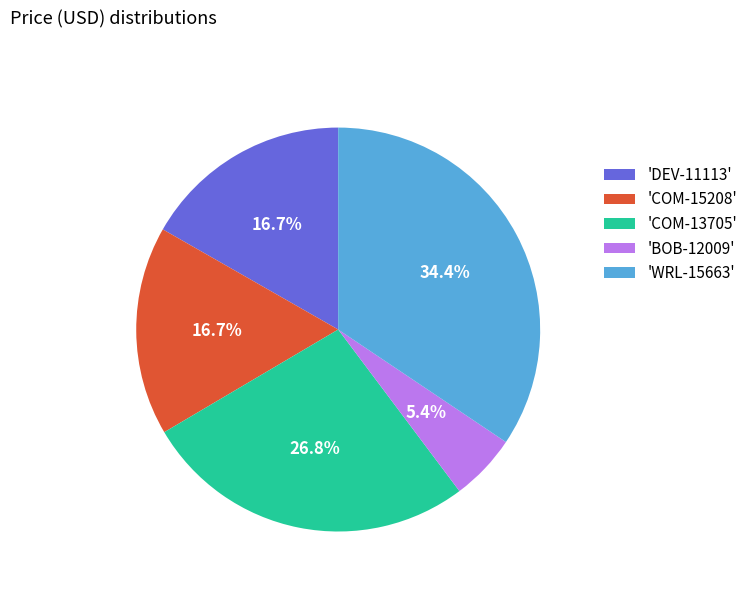

What is the smallest slice in the pie chart?

'BOB-12009'